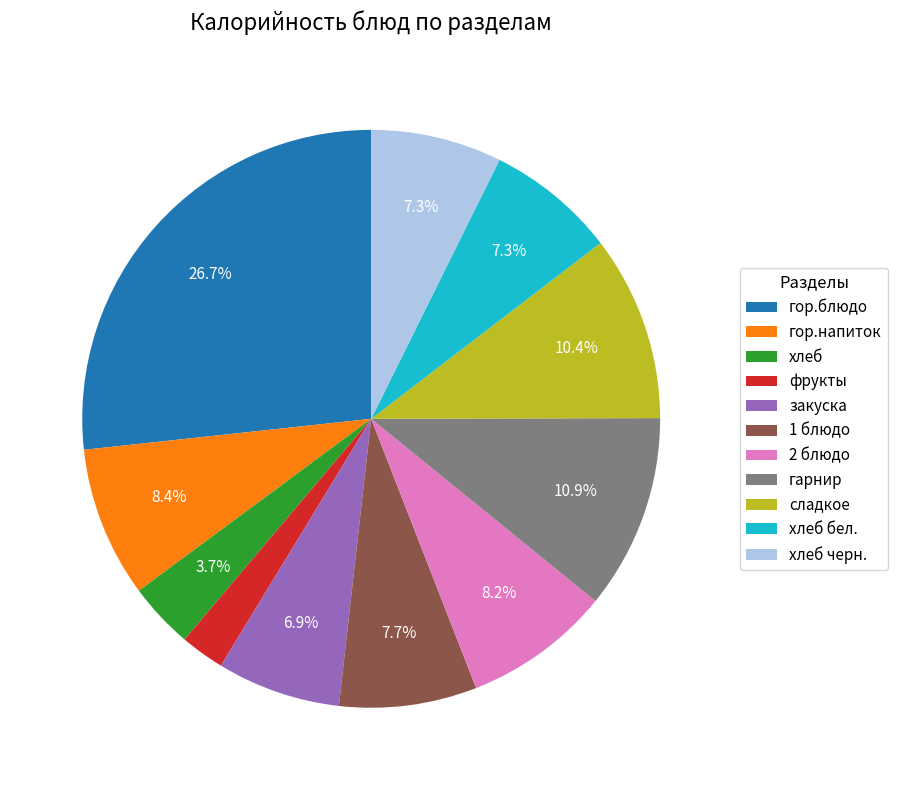

Approximately how many times larger is the value at закуска compared to сладкое?

0.7